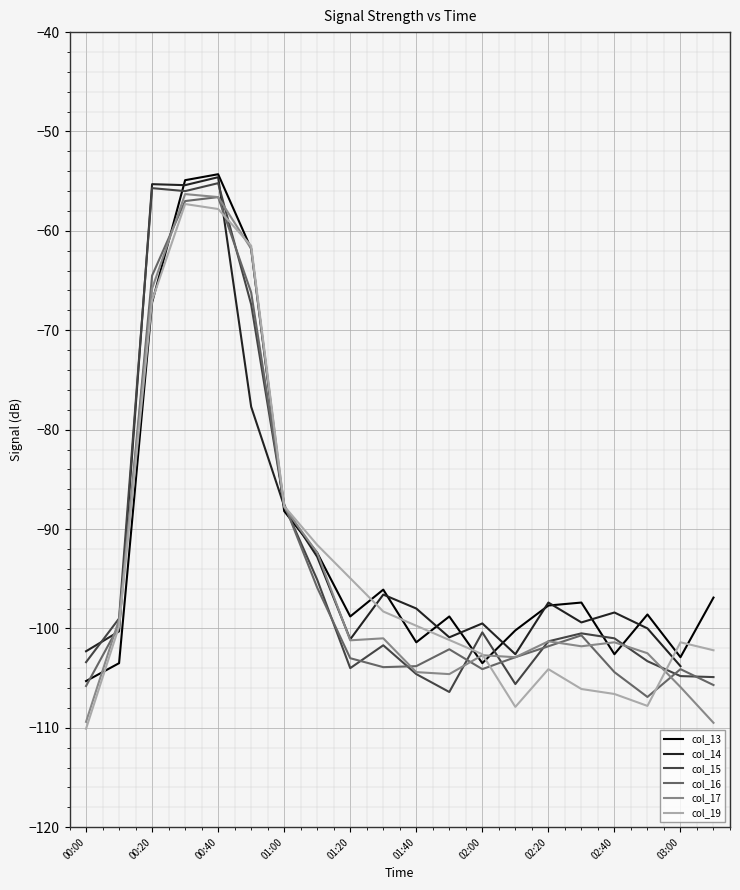

What is the average value of the col_17 series?

-93.4